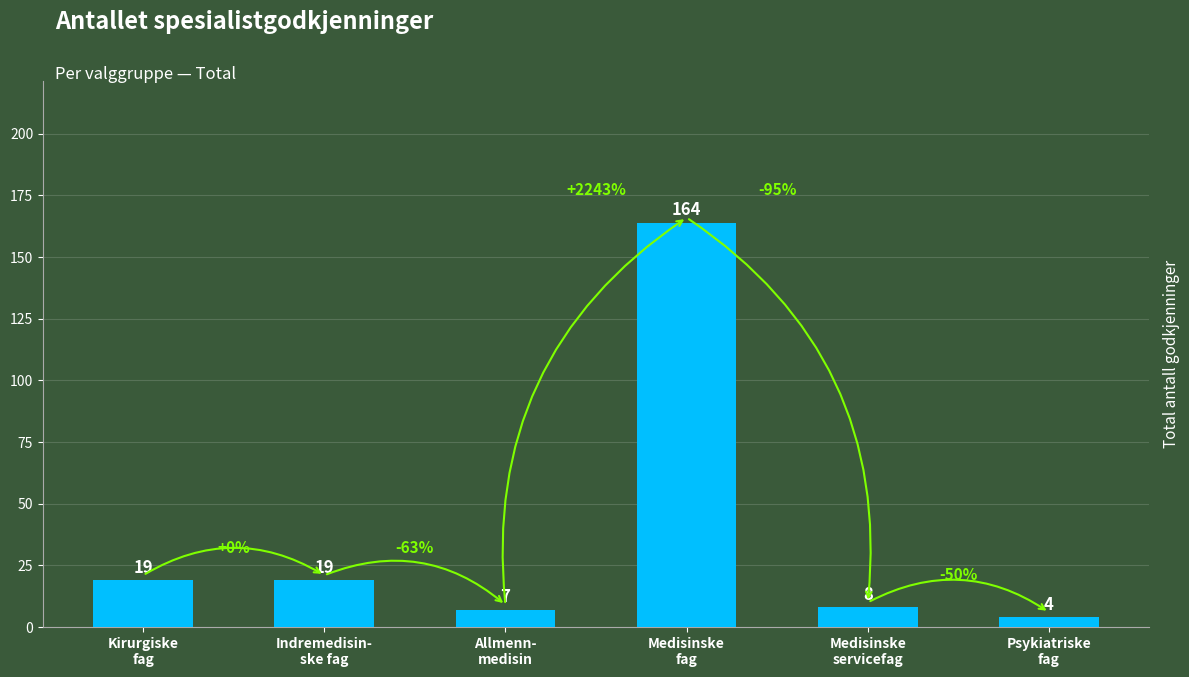

How many distinct data groups are displayed?

1